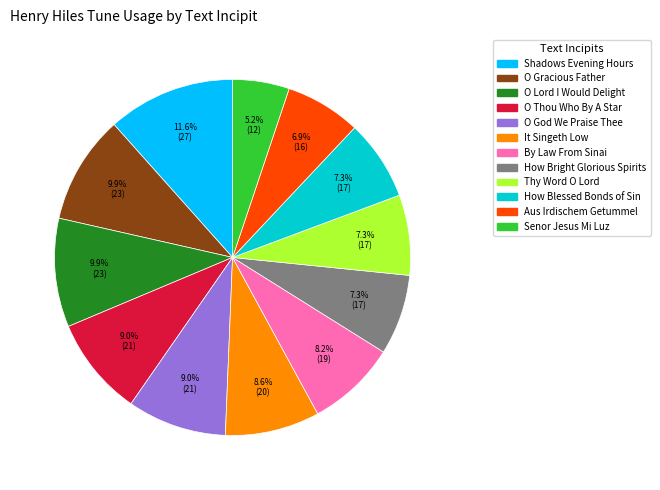

Does any single category account for the majority?

No